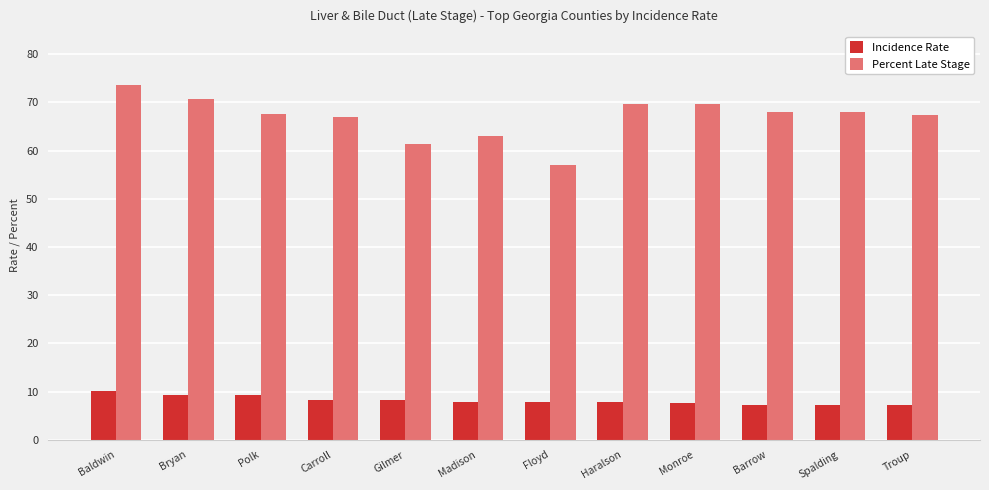

The Percent Late Stage series shows 47.2 at Bryan. True or false?

False